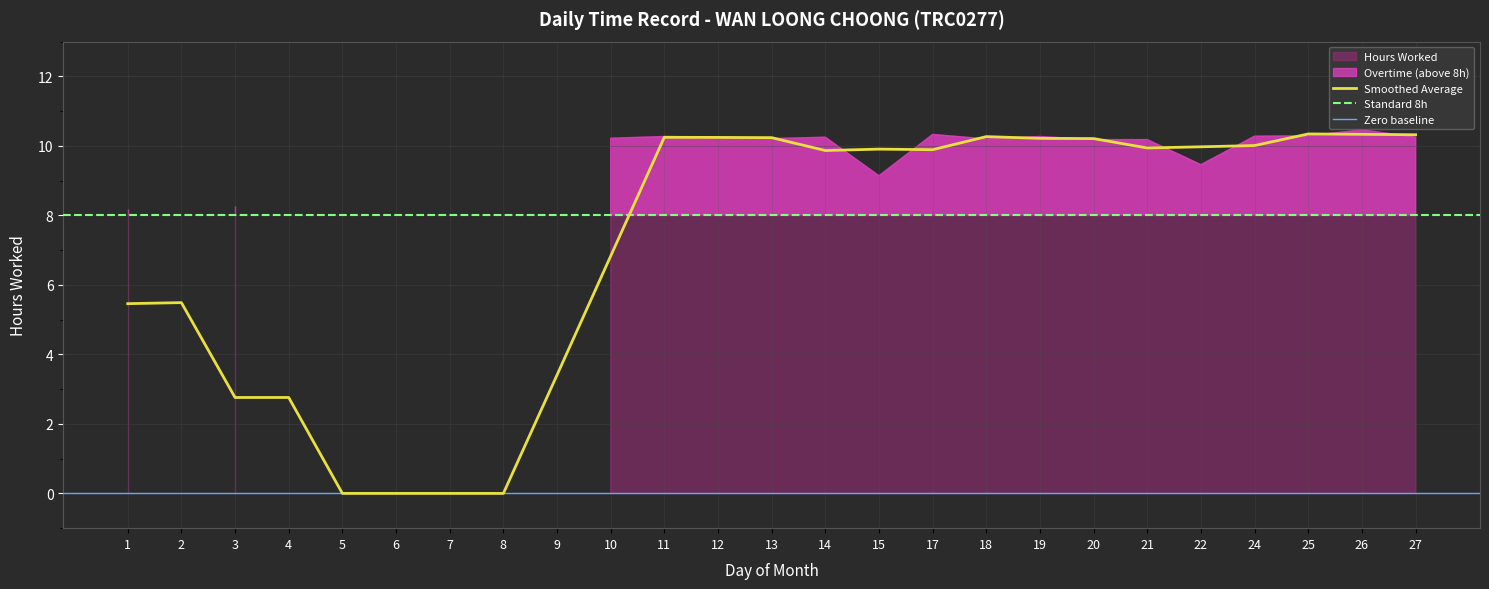

How many lines are shown in the chart?

1